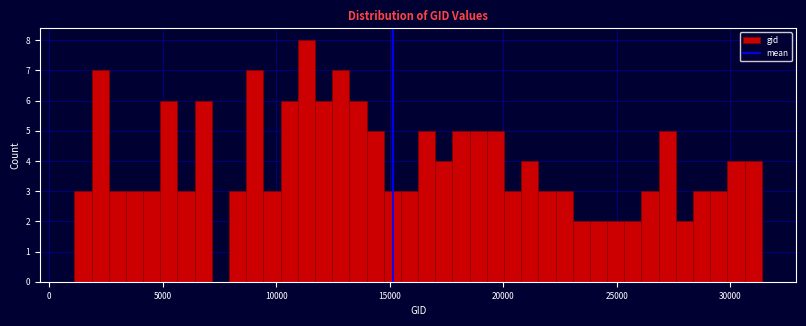

Read against the x-axis, roughly where is the centre of the tallest bar?

11500